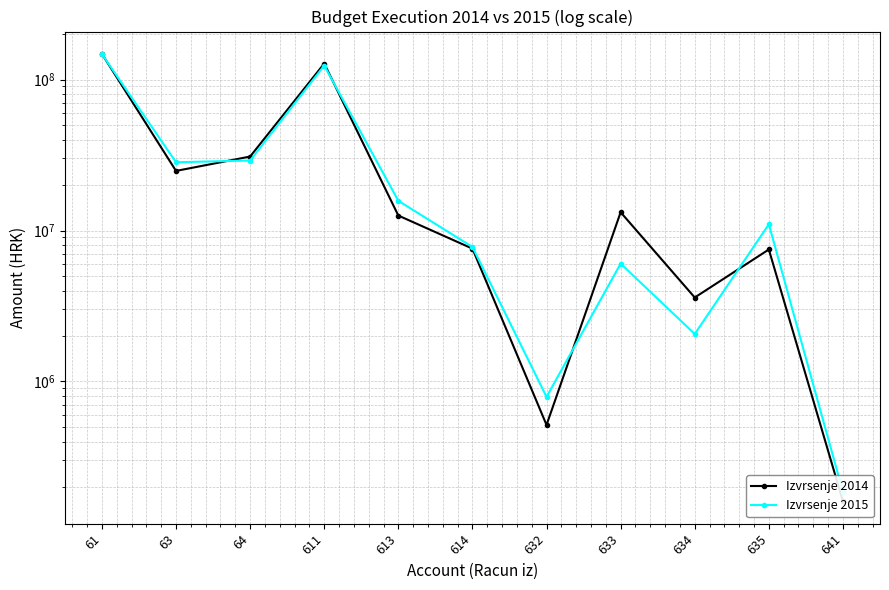

Is it true that Izvrsenje 2014 equals 3599667.1 at 634?

True